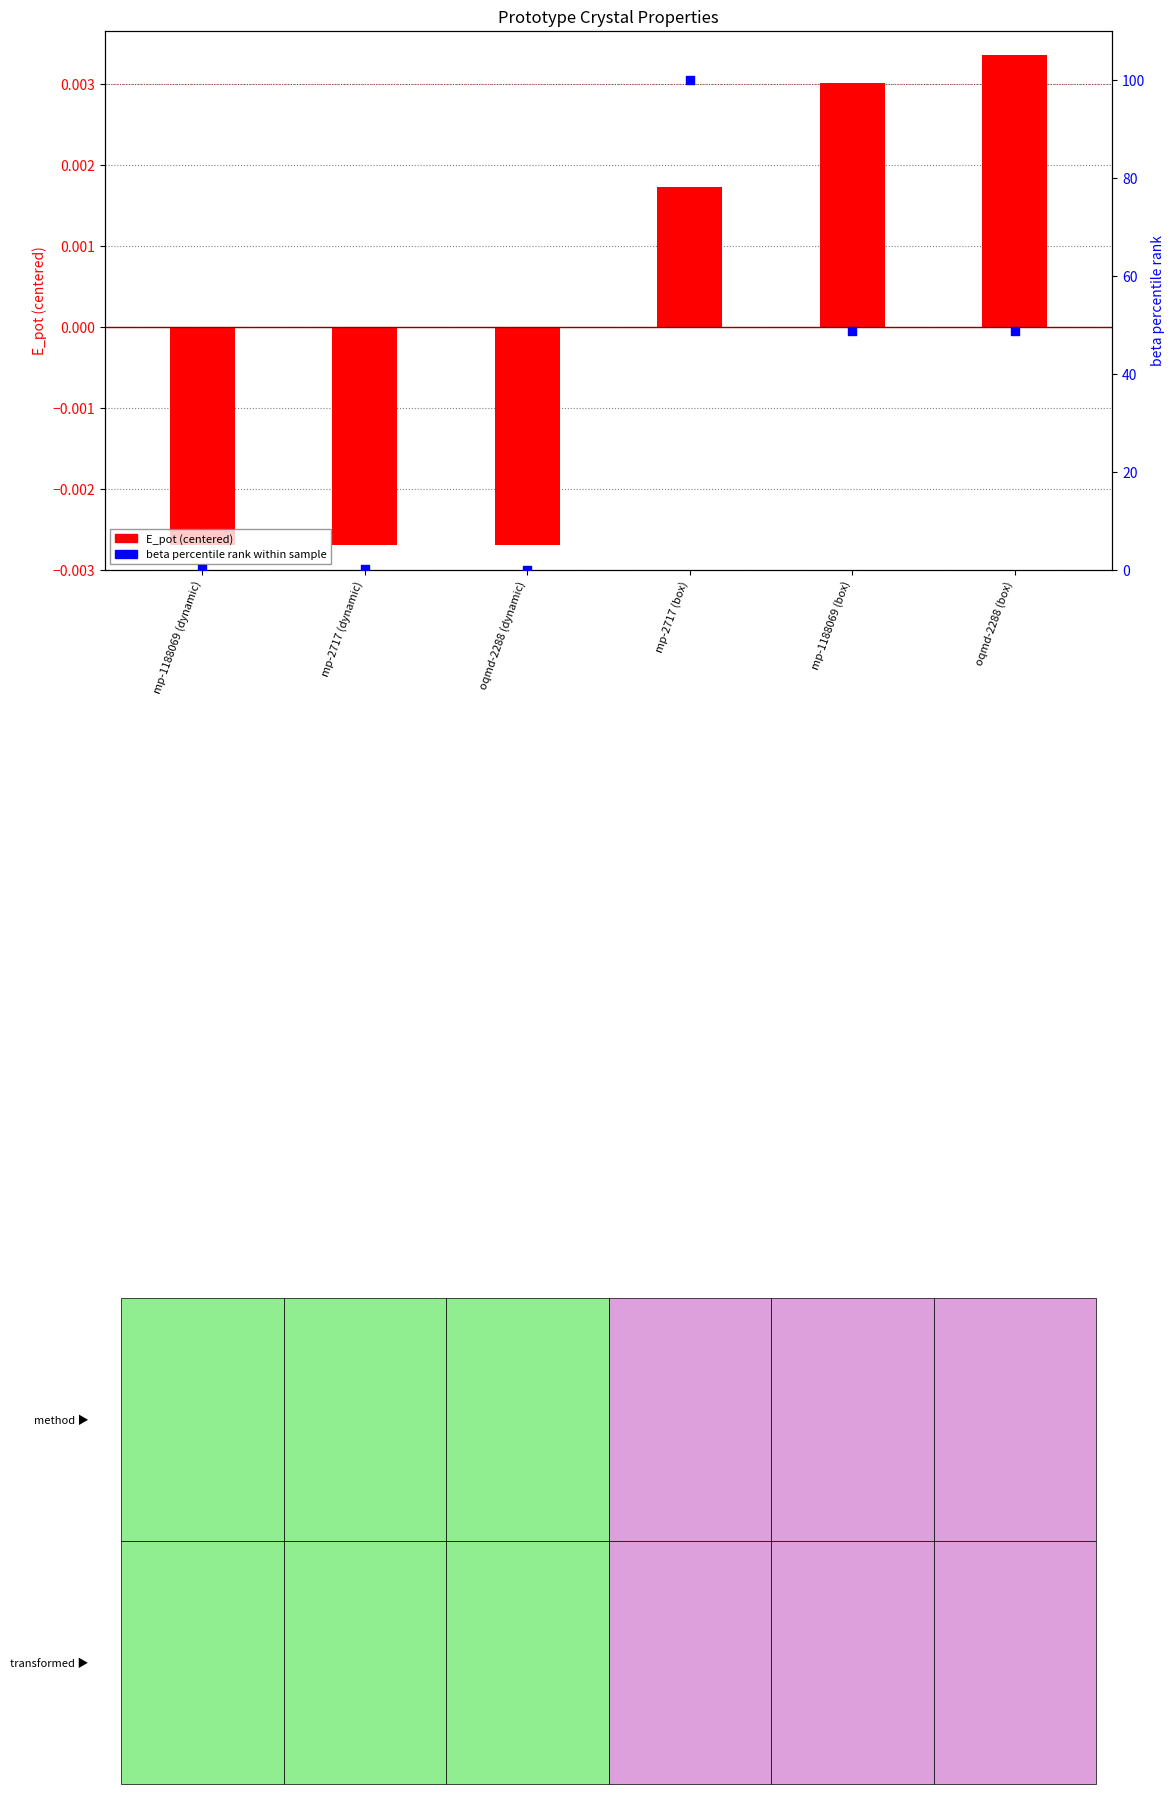

Is the value of beta percentile rank at oqmd-2288 (dynamic) greater than the value of E_pot (centered) at oqmd-2288 (box)?

No